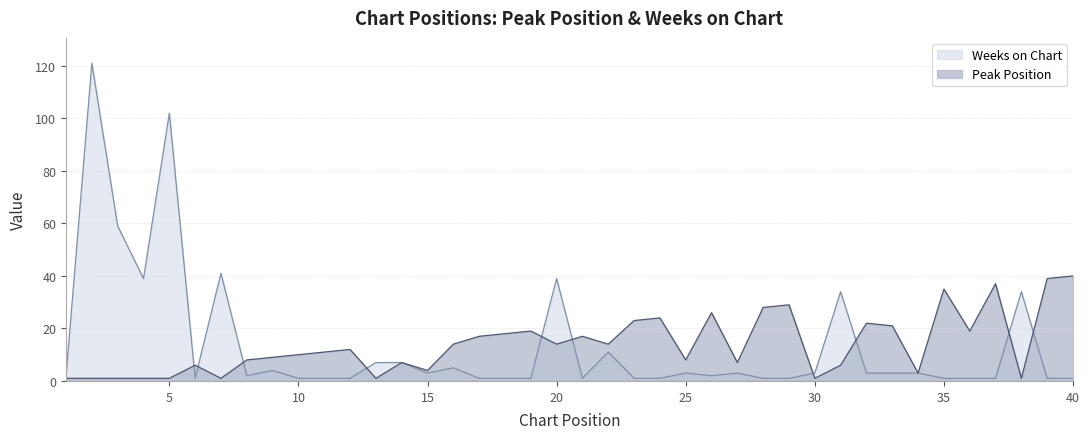

How many lines are shown in the chart?

2